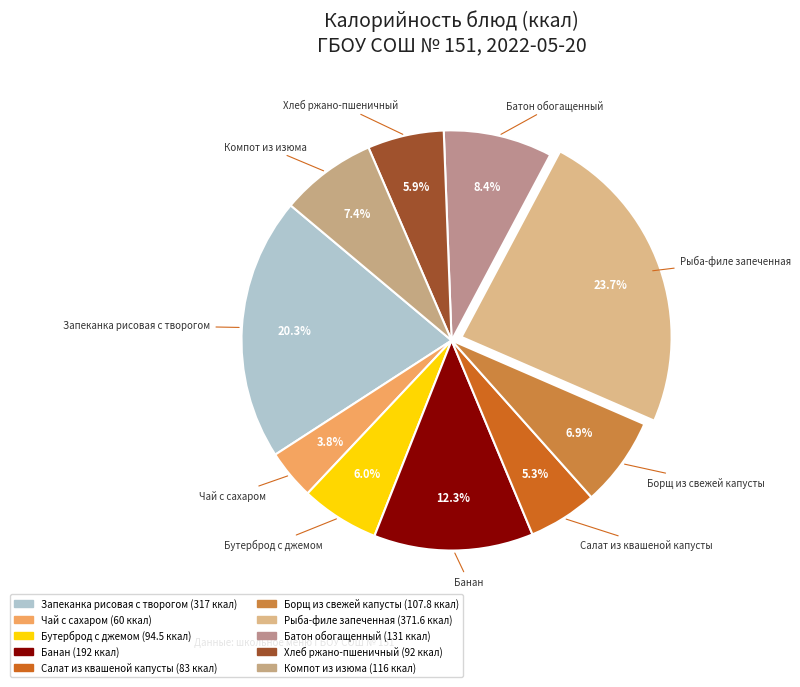

Is it true that Банан is 24% of the pie?

False